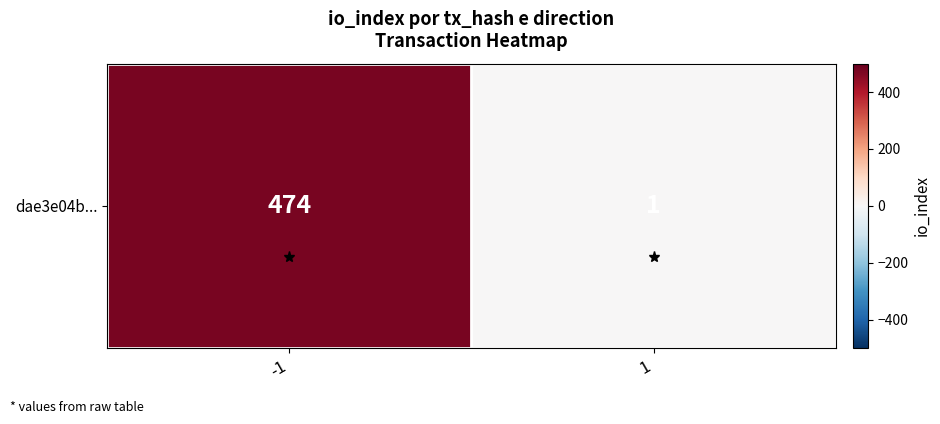

At which label is the value closest to 237?

1